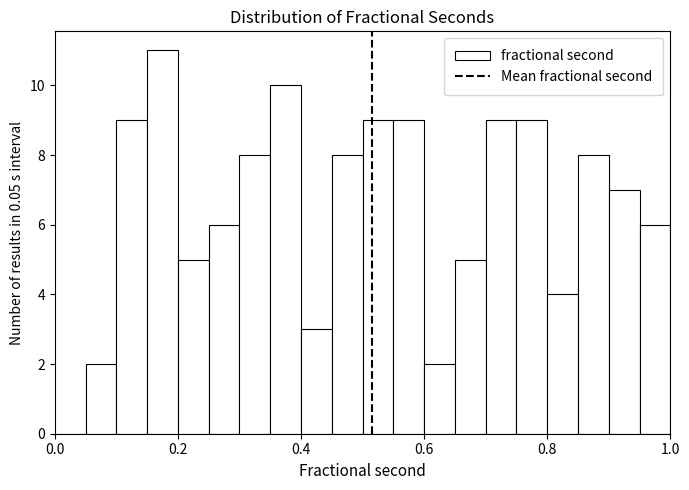

Read against the x-axis, roughly where is the centre of the tallest bar?

0.18